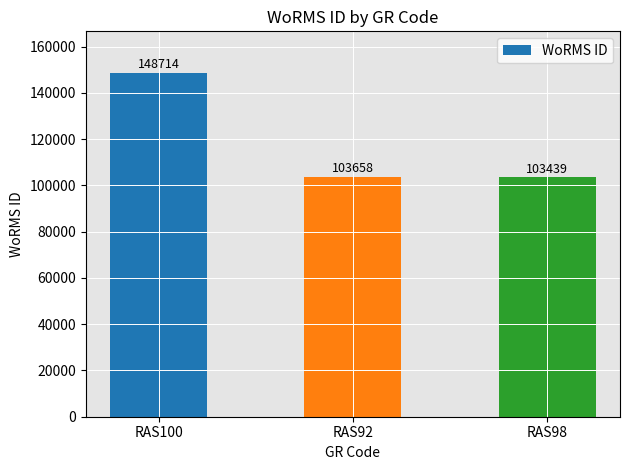

What is the value of the 2nd bar from the left?

103658